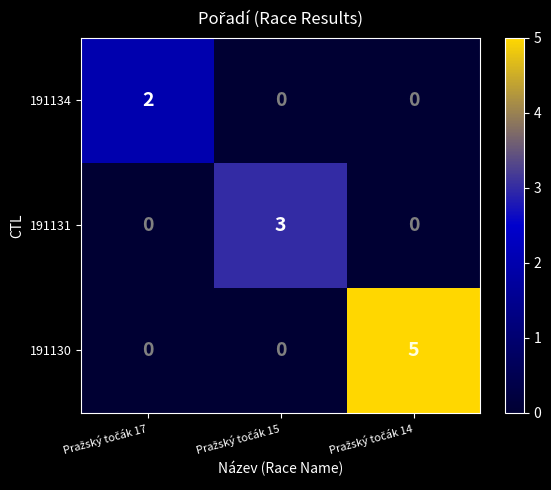

What is the sum of all 191131 values?

3